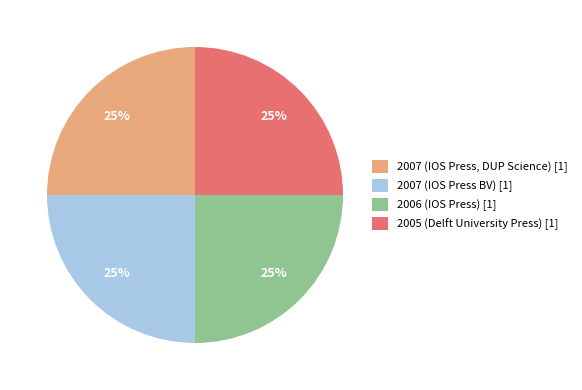

Is it true that 2007 (IOS Press BV) [1] is 15% of the pie?

False